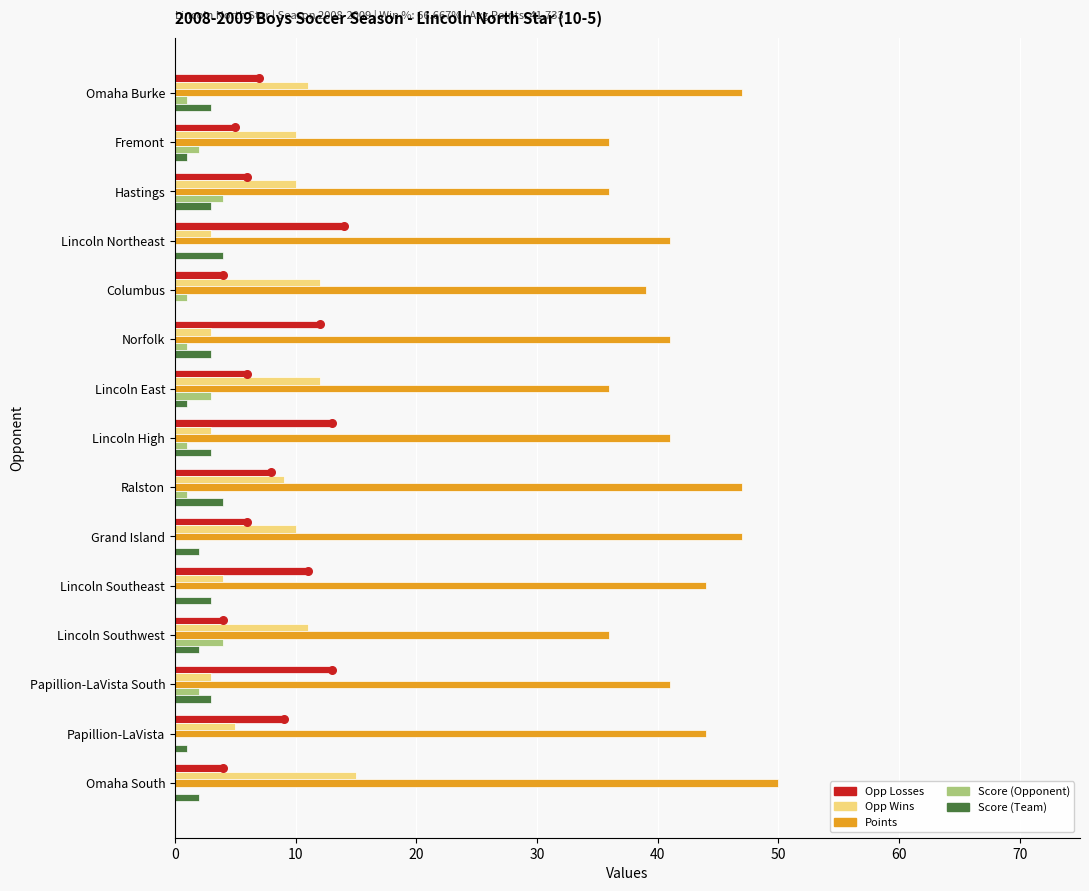

Which series has the largest total across all categories?

Points